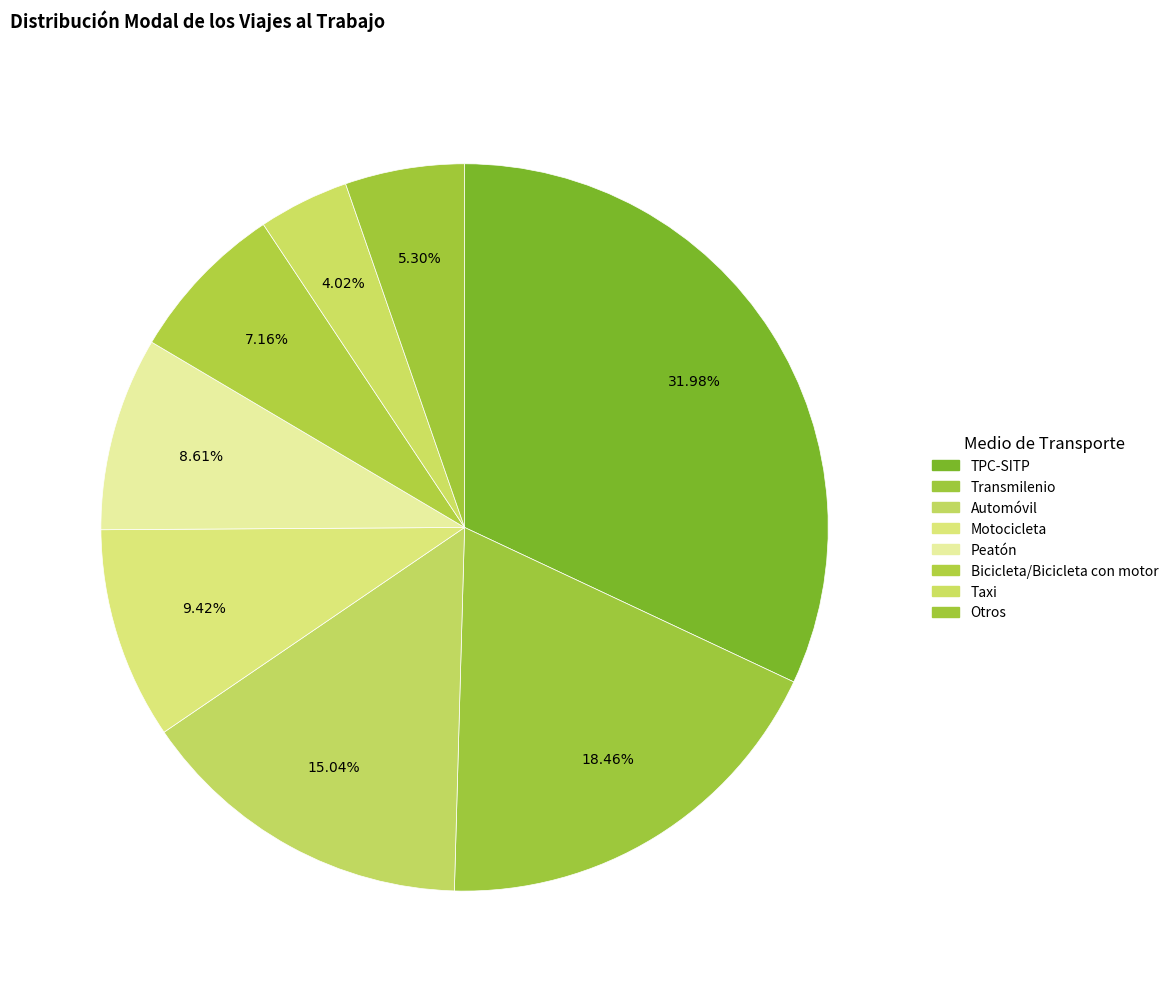

How much of the chart is everything except Bicicleta/Bicicleta con motor?

92.8%